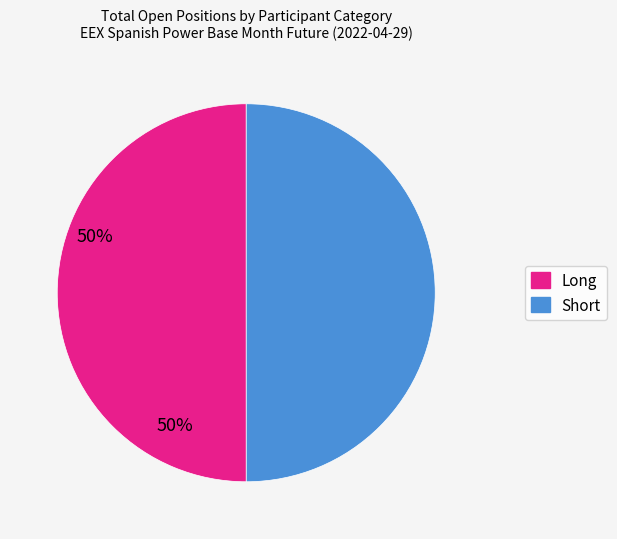

Count the number of slices in the pie.

2